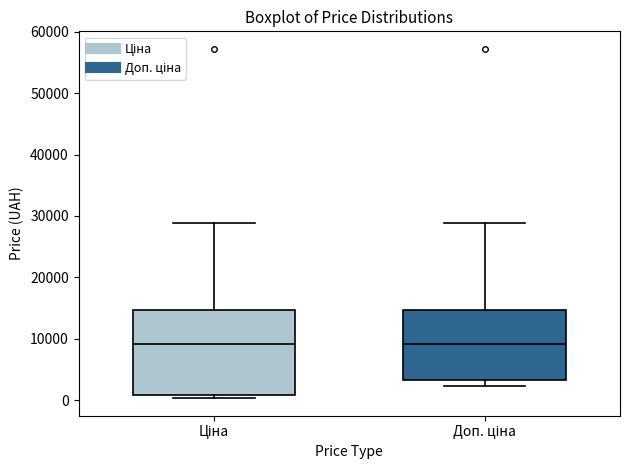

Reading left to right, transcribe this box plot: for each box, give where its median line is, the range the box spans, and where its two whiskers end, as read against the y-axis. The values are not printed on the chart, so give them approximately, as read against the axis.

Ціна: median 9000, box 1000 to 15000, whiskers 0 to 29000
Доп. ціна: median 9000, box 3000 to 15000, whiskers 2000 to 29000